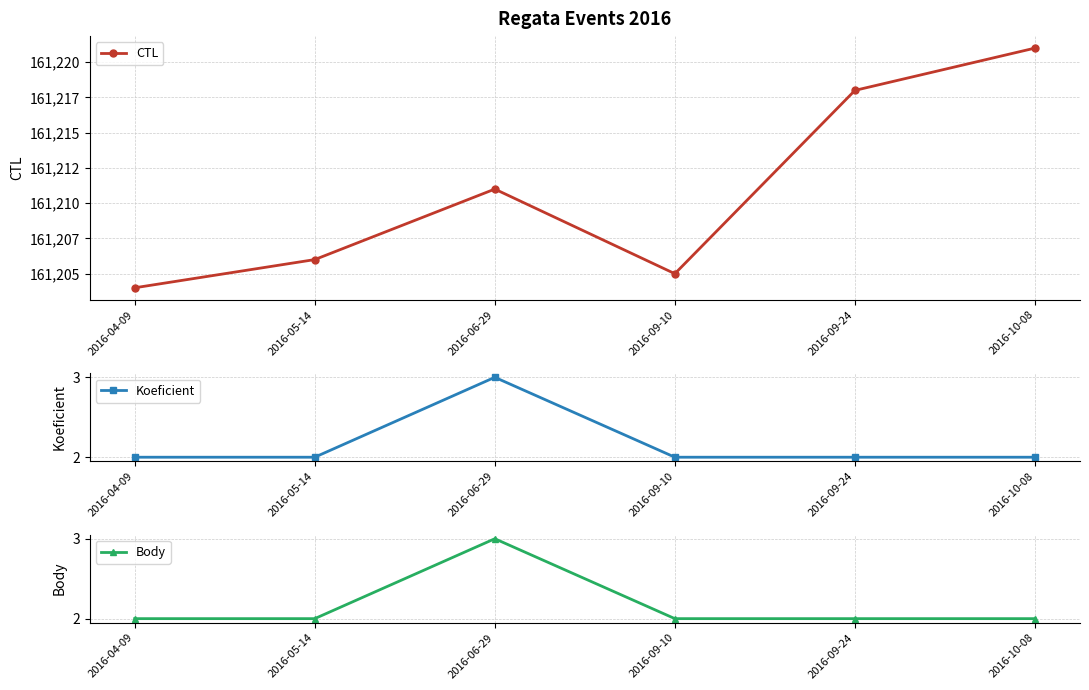

What is the label of the 4th point from the right?

2016-06-29